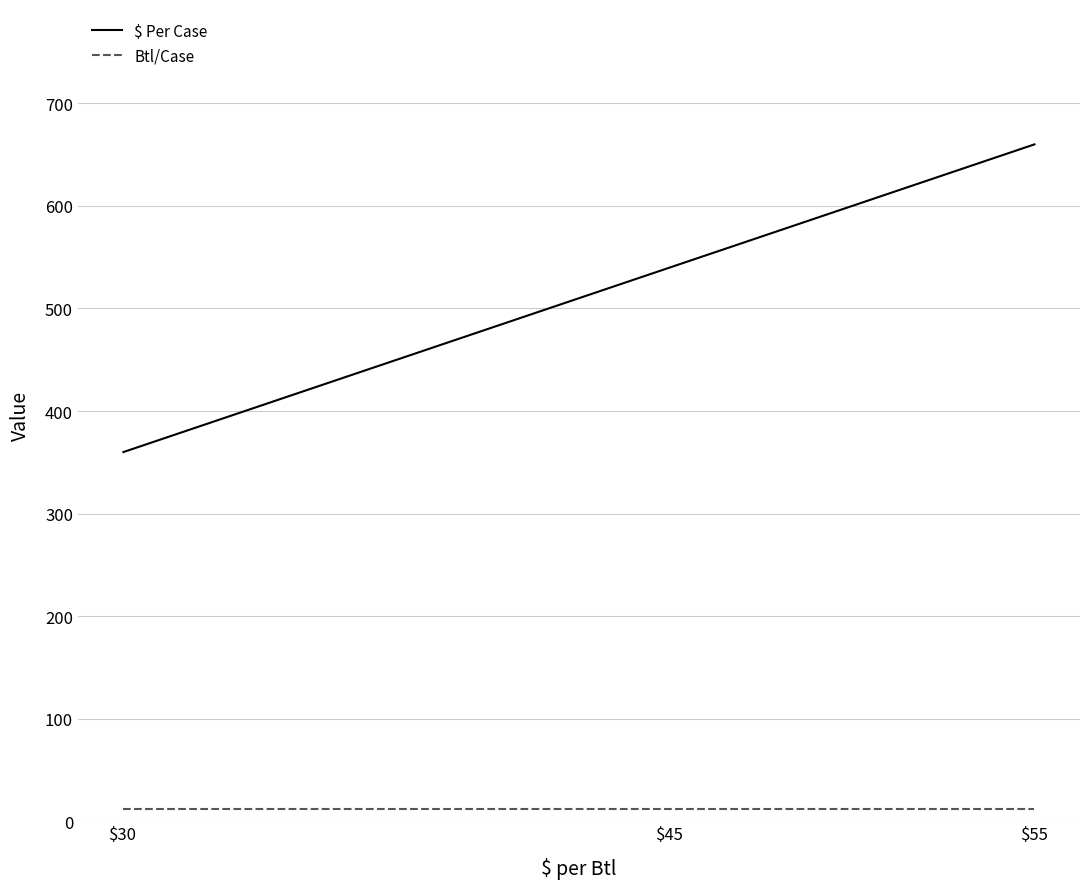

Does the chart have visible grid lines?

Yes